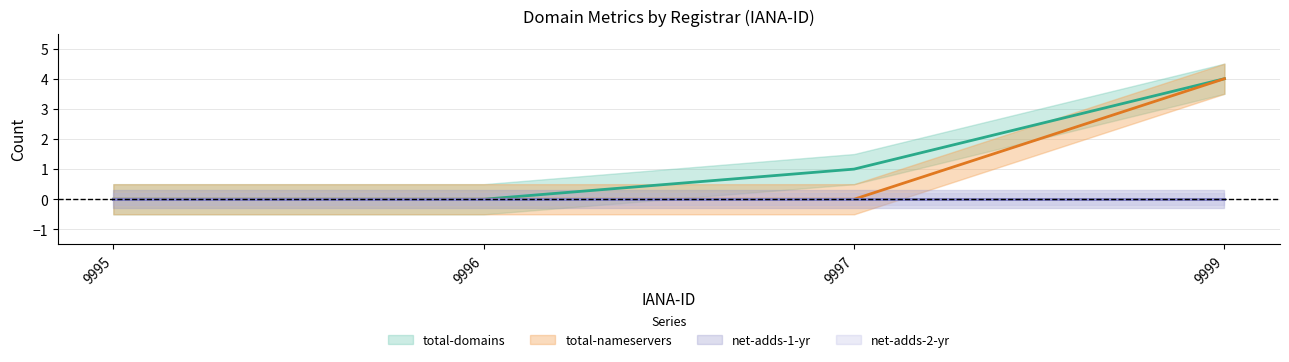

Reading left to right, transcribe all the data shown in this chart.

total-domains: 9995=0	9996=0	9997=1	9999=4
total-nameservers: 9995=0	9996=0	9997=0	9999=4
net-adds-1-yr: 9995=0	9996=0	9997=0	9999=0
net-adds-2-yr: 9995=0	9996=0	9997=0	9999=0